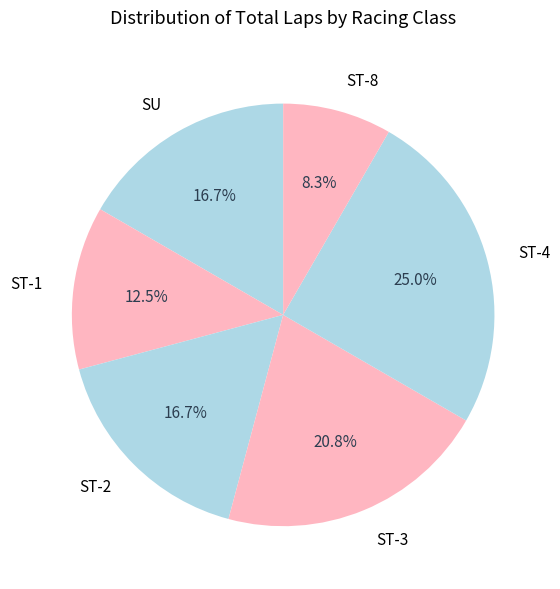

What portion of the pie excludes ST-4?

75.0%